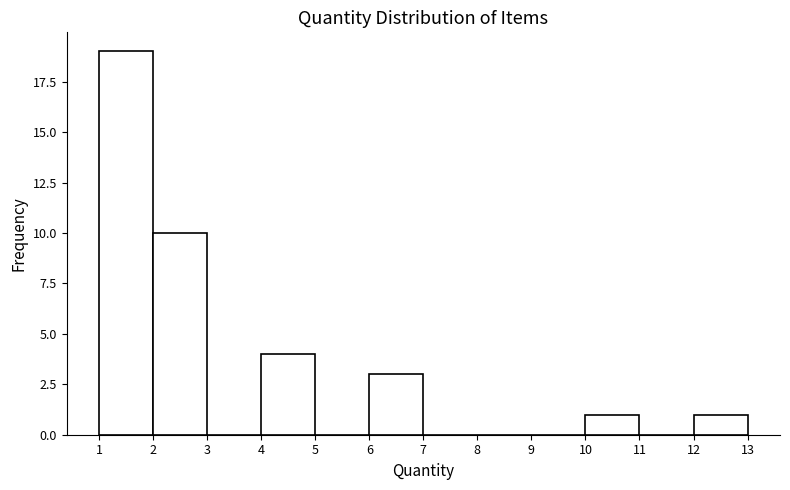

What is the height of the bar covering 2 to 3 on the x-axis? The values are not printed on the chart, so give them approximately, as read against the axis.

10